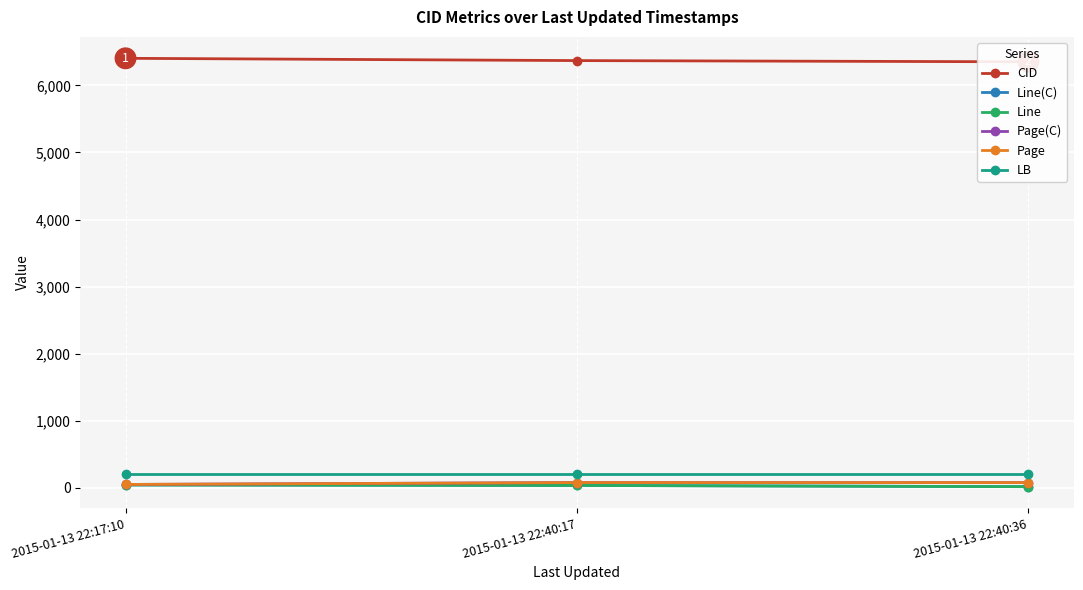

What is the sum of all CID values?

19126